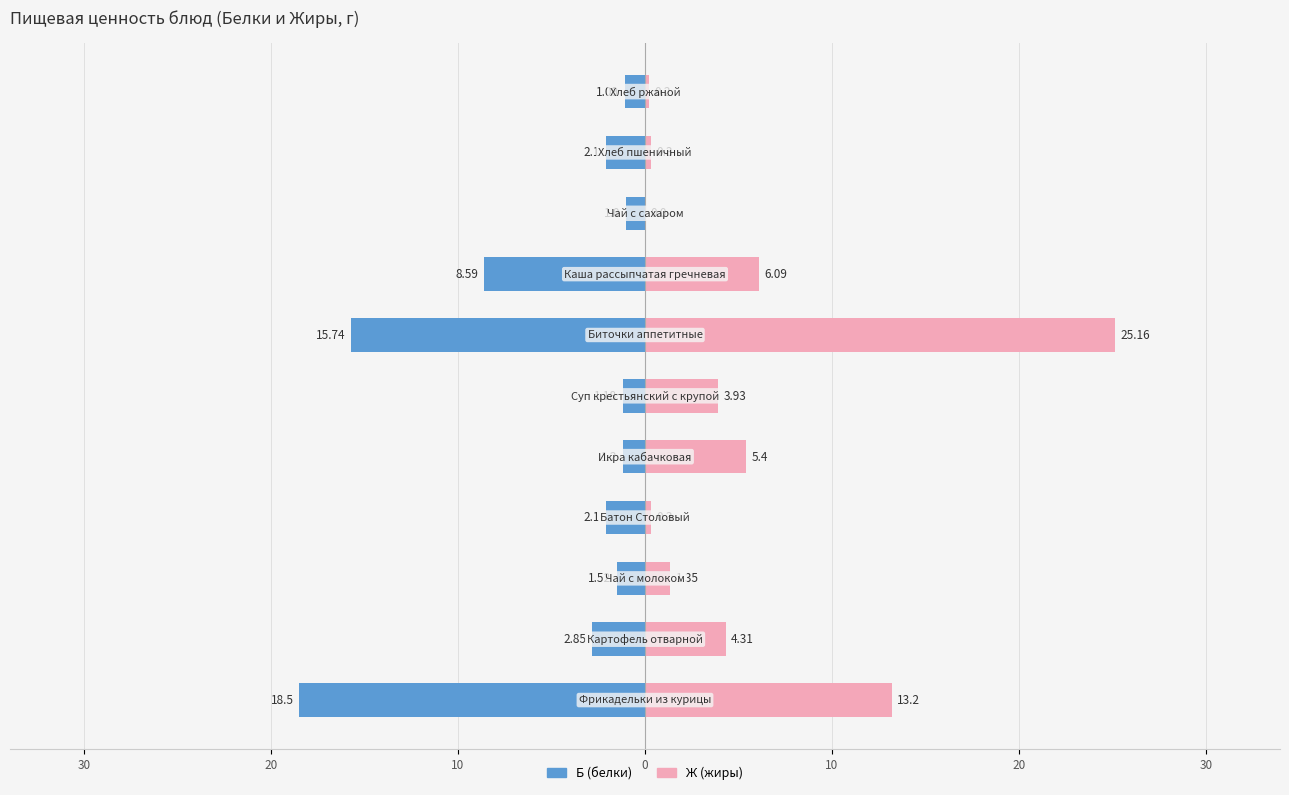

What is the difference between the maximum and minimum values in the Ж (жиры) series?

25.2